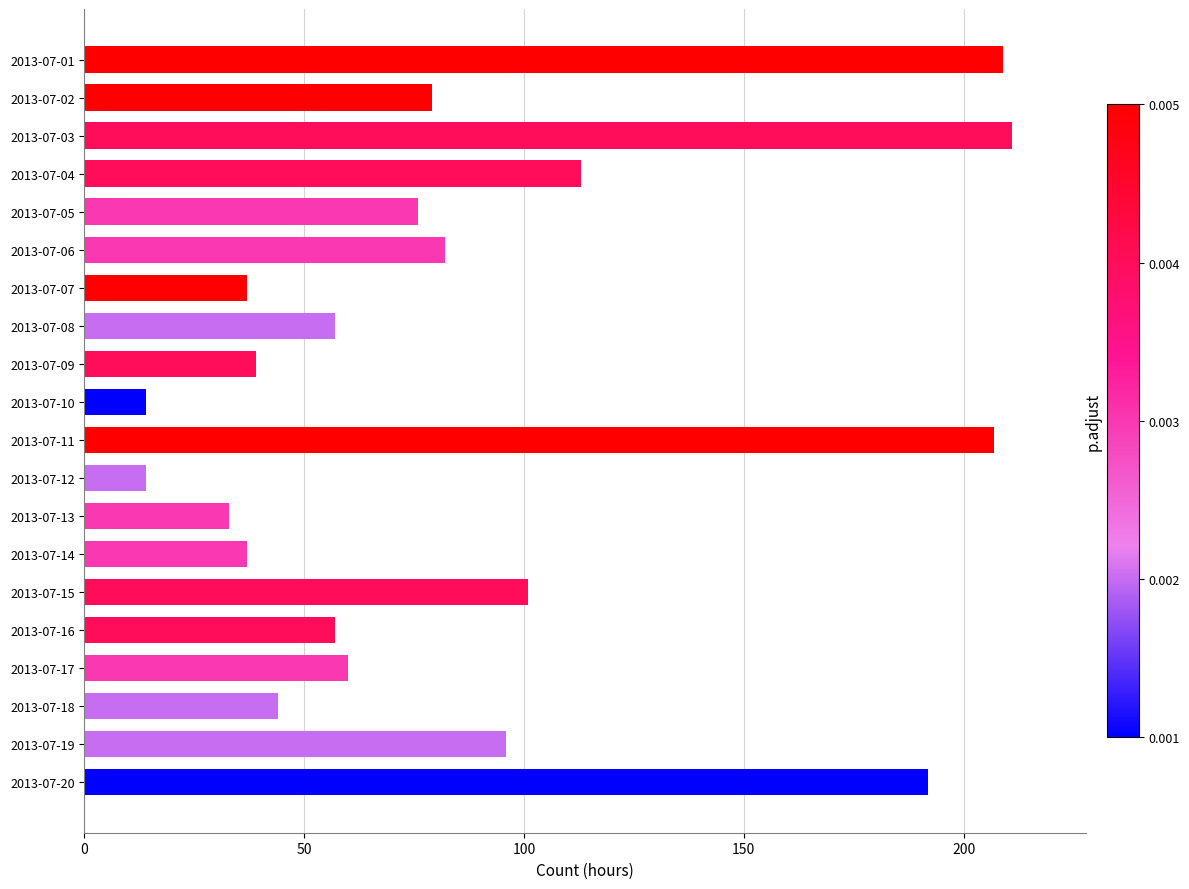

What is the value of the 17th bar from the top?

60